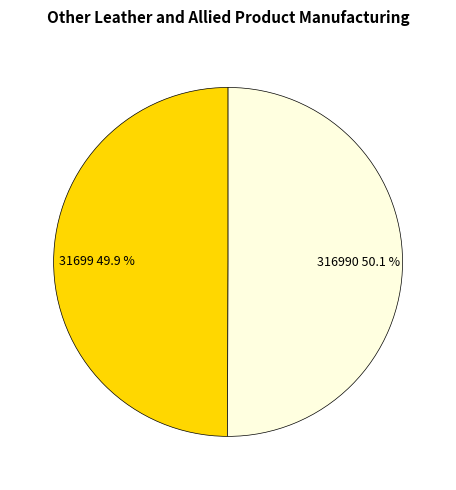

What is the ratio of the value at 31699 to the value at 316990?

1.0